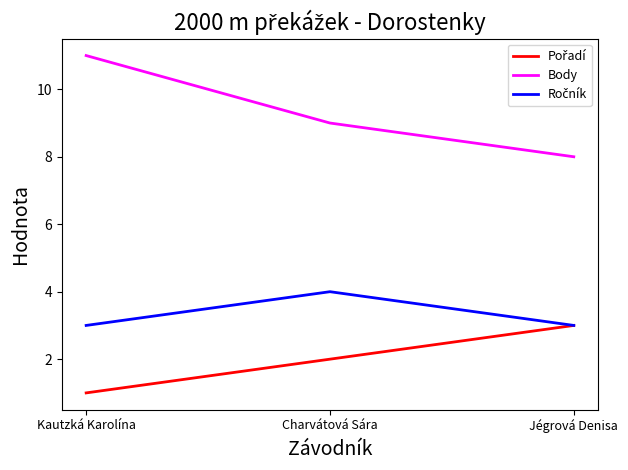

How many lines are shown in the chart?

3